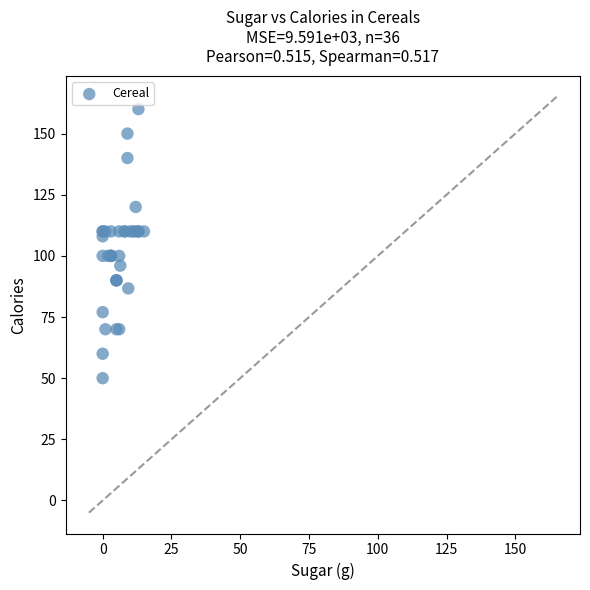

What Y value in the scatter plot is closest to 105?

108.0